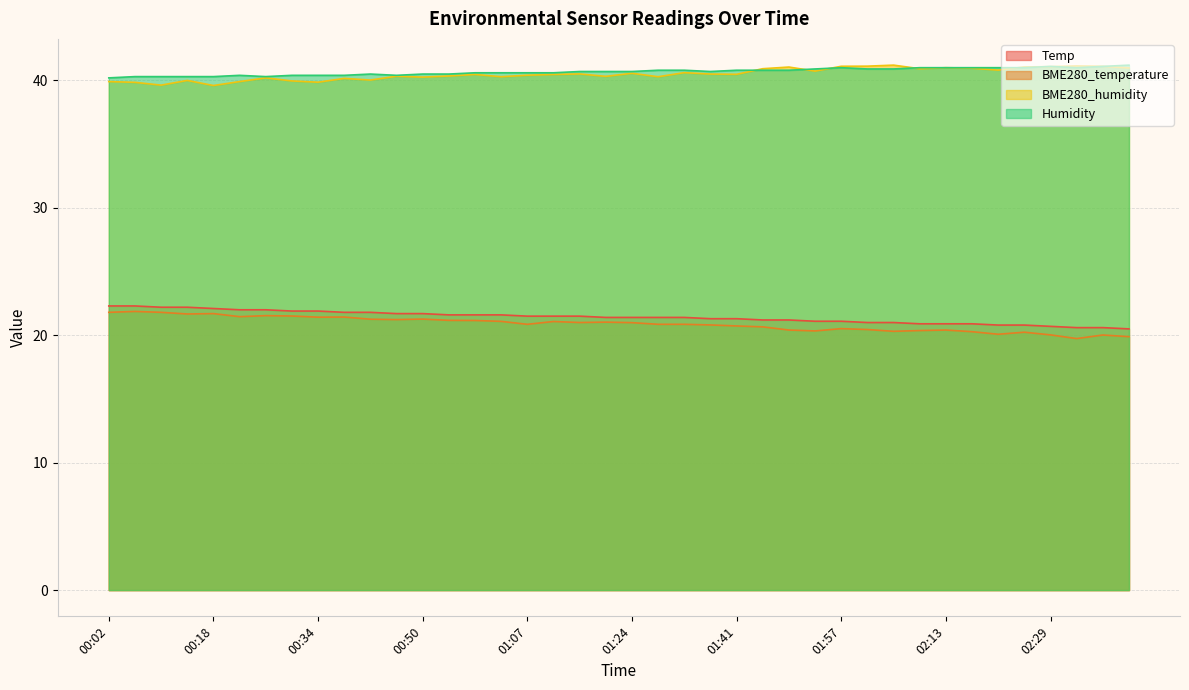

Reading right to left, list all the values displayed in this chart.

Temp: 20.5	20.6	20.6	20.7	20.8	20.8	20.9	20.9	20.9	21.0	21.0	21.1	21.1	21.2	21.2	21.3	21.3	21.4	21.4	21.4	21.4	21.5	21.5	21.5	21.6	21.6	21.6	21.7	21.7	21.8	21.8	21.9	21.9	22.0	22.0	22.1	22.2	22.2	22.3	22.3
BME280_temperature: 19.9	20.0	19.7	20.0	20.2	20.1	20.3	20.4	20.4	20.3	20.4	20.5	20.3	20.4	20.7	20.7	20.8	20.9	20.9	21.0	21.0	21.0	21.1	20.9	21.1	21.2	21.2	21.3	21.2	21.3	21.4	21.4	21.5	21.5	21.5	21.7	21.7	21.8	21.9	21.8
BME280_humidity: 41.0	41.1	41.1	41.1	41.1	40.8	41.0	41.0	40.9	41.2	41.1	41.1	40.7	41.0	40.9	40.5	40.5	40.6	40.3	40.6	40.3	40.5	40.5	40.4	40.3	40.5	40.4	40.3	40.3	40.0	40.2	39.9	40.0	40.2	39.9	39.6	40.0	39.6	39.9	39.9
Humidity: 41.2	41.1	41.0	41.1	41.0	41.0	41.0	41.0	41.0	40.9	40.9	41.0	40.9	40.8	40.8	40.8	40.7	40.8	40.8	40.7	40.7	40.7	40.6	40.6	40.6	40.6	40.5	40.5	40.4	40.5	40.4	40.4	40.4	40.3	40.4	40.3	40.3	40.3	40.3	40.2